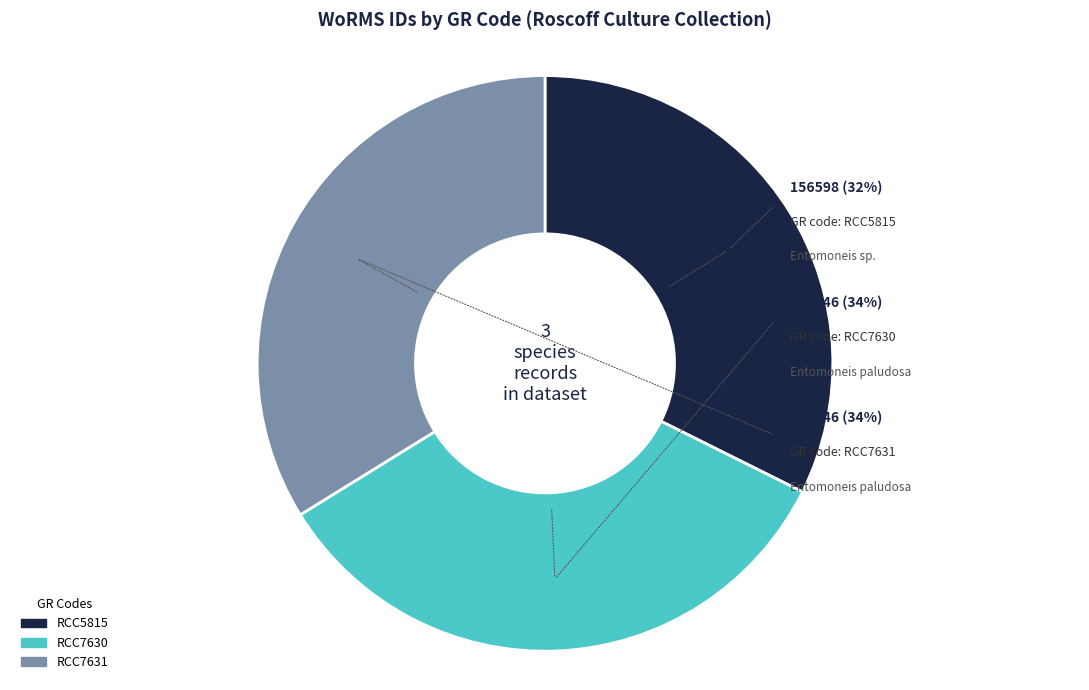

To the nearest percent, what is the average slice percentage?

33%